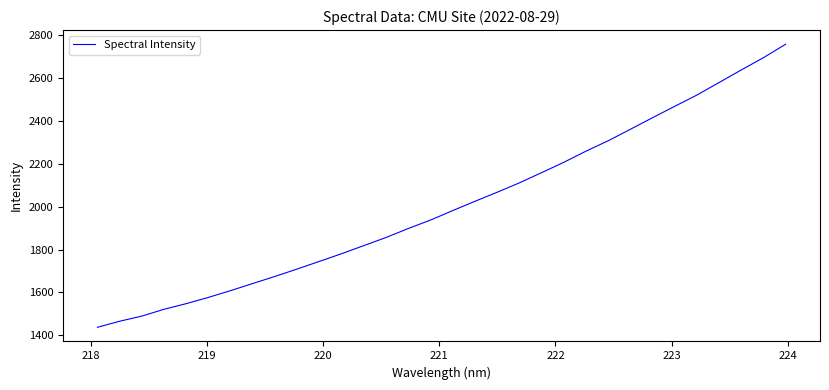

Reading left to right, transcribe all the data shown in this chart.

1436.9	1465.2	1489.3	1521.2	1547.5	1576.7	1608.3	1641.8	1674.8	1709.4	1745.0	1780.9	1818.7	1856.6	1898.5	1937.8	1982.1	2025.3	2067.6	2111.3	2159.0	2207.2	2259.2	2307.8	2361.3	2415.4	2468.7	2521.2	2579.7	2638.3	2695.6	2758.5